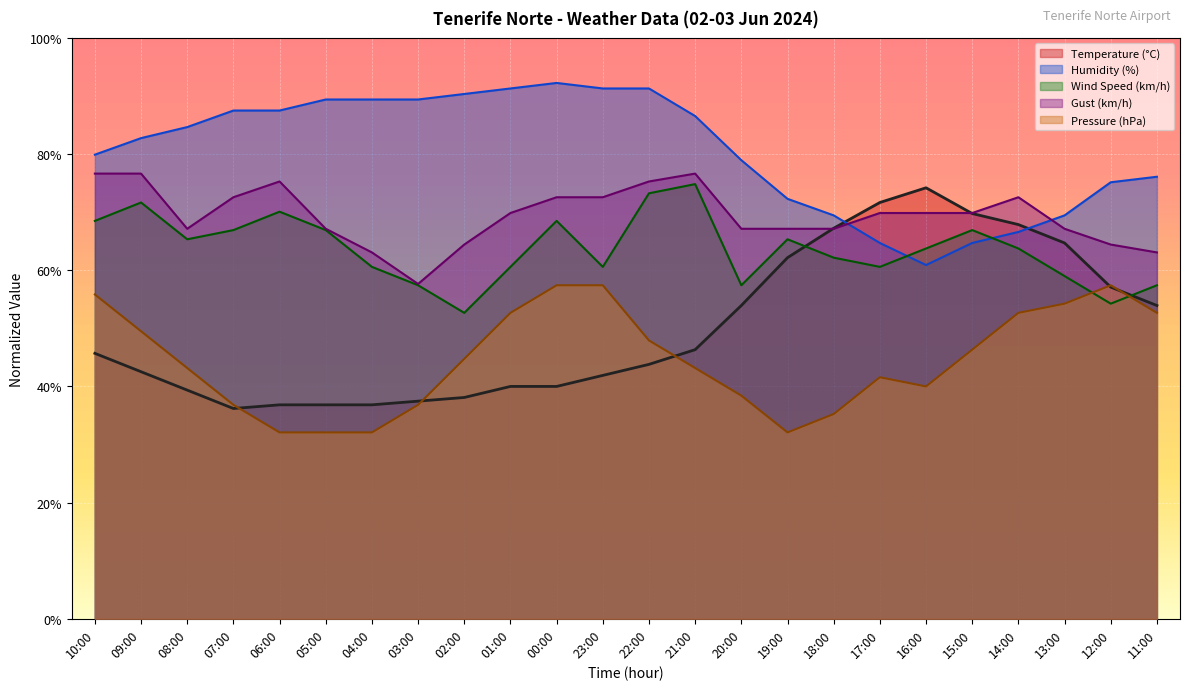

The Gust (km/h) series shows 116.4 at 08:00. True or false?

False